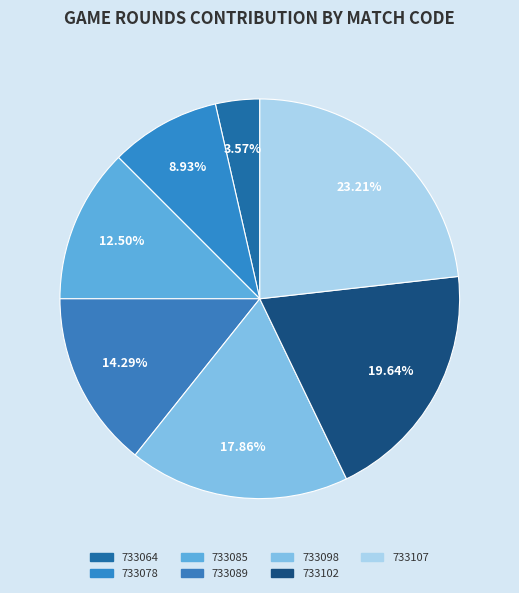

Approximately how many times larger is the value at 733098 compared to 733102?

0.9